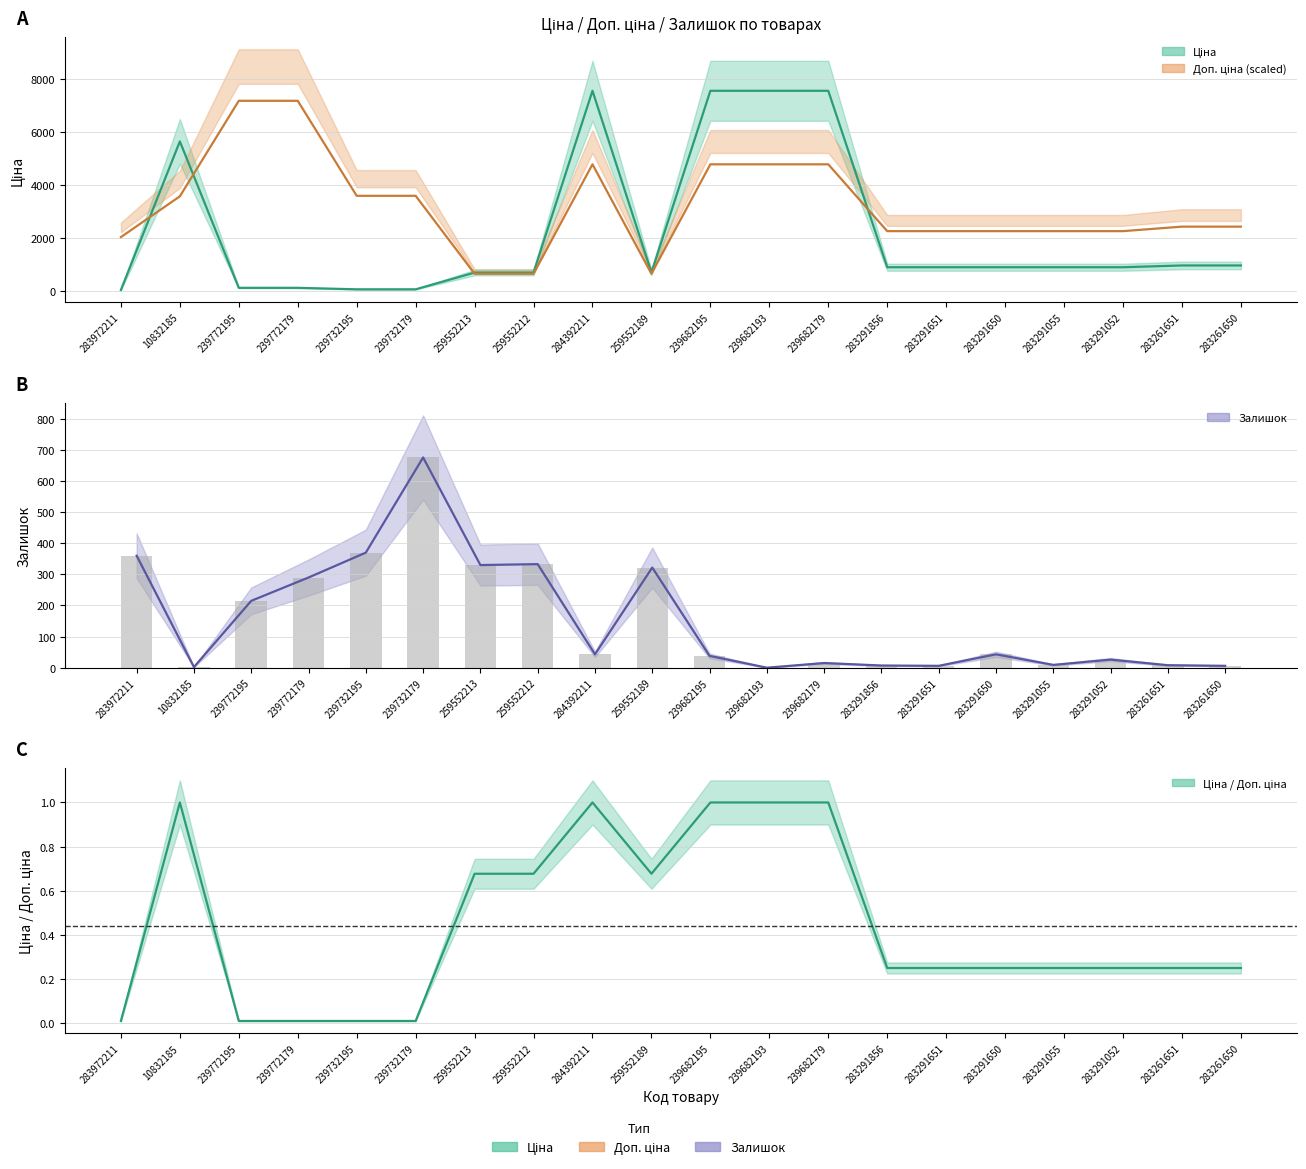

What is the difference between the highest and lowest values at 283291856?

2244.5